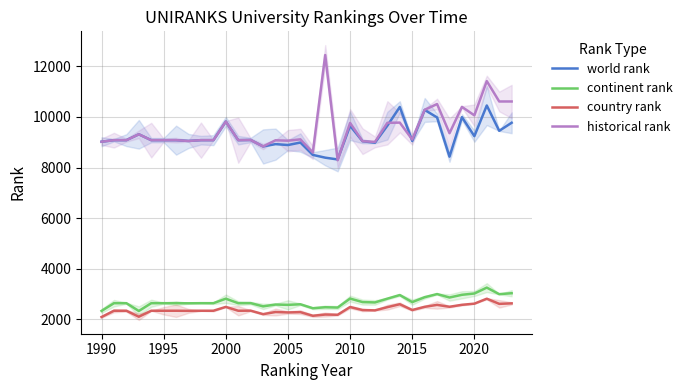

In world rank, how many points are lower than both neighbors (excluding endpoints)?

10